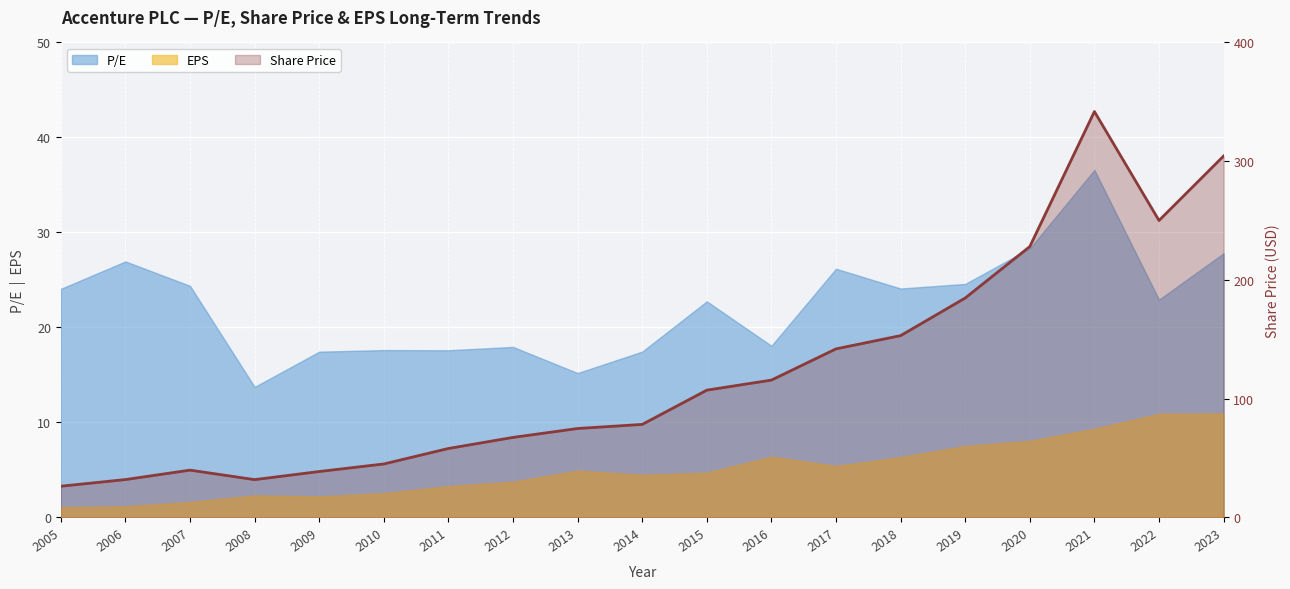

Reading right to left, extract all data points from this chart.

2023=304.4	2022=250.1	2021=341.8	2020=228.1	2019=184.8	2018=153.1	2017=142.0	2016=115.7	2015=107.2	2014=78.3	2013=74.9	2012=67.4	2011=58.1	2010=45.0	2009=38.7	2008=31.9	2007=39.9	2006=31.9	2005=26.3